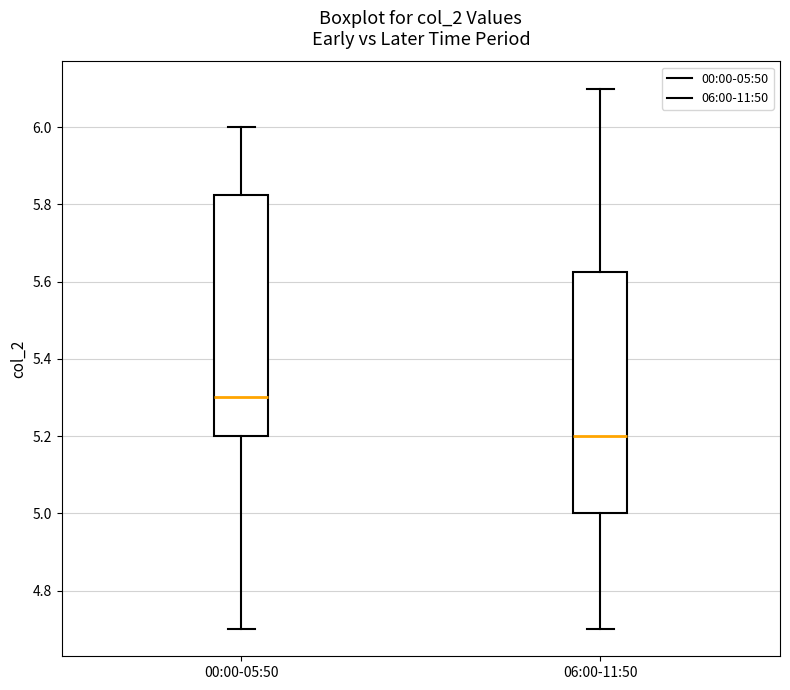

Reading left to right, transcribe this box plot: for each box, give where its median line is, the range the box spans, and where its two whiskers end, as read against the y-axis. The values are not printed on the chart, so give them approximately, as read against the axis.

00:00-05:50: median 5.30, box 5.20 to 5.82, whiskers 4.70 to 6.00
06:00-11:50: median 5.20, box 5.00 to 5.62, whiskers 4.70 to 6.10